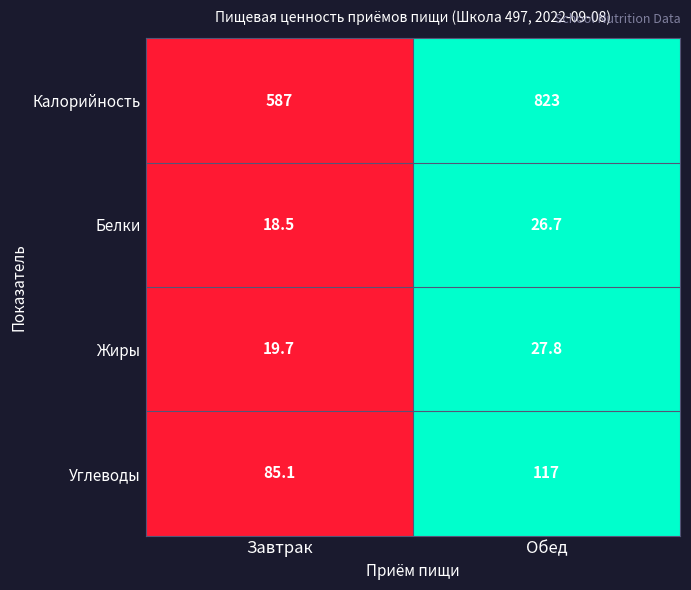

At which label is Жиры closest to 23?

Завтрак